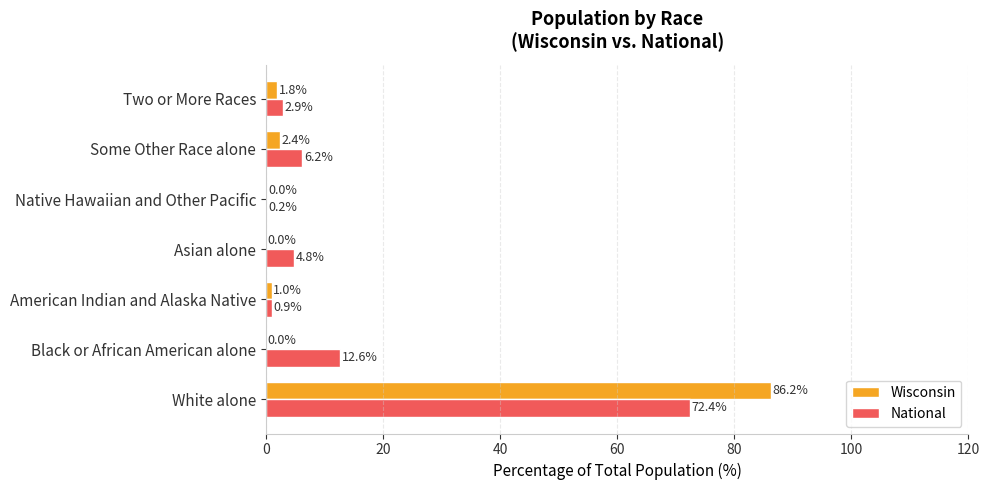

What is the sum of the Wisconsin values at White alone and Native Hawaiian and Other Pacific?

86.2